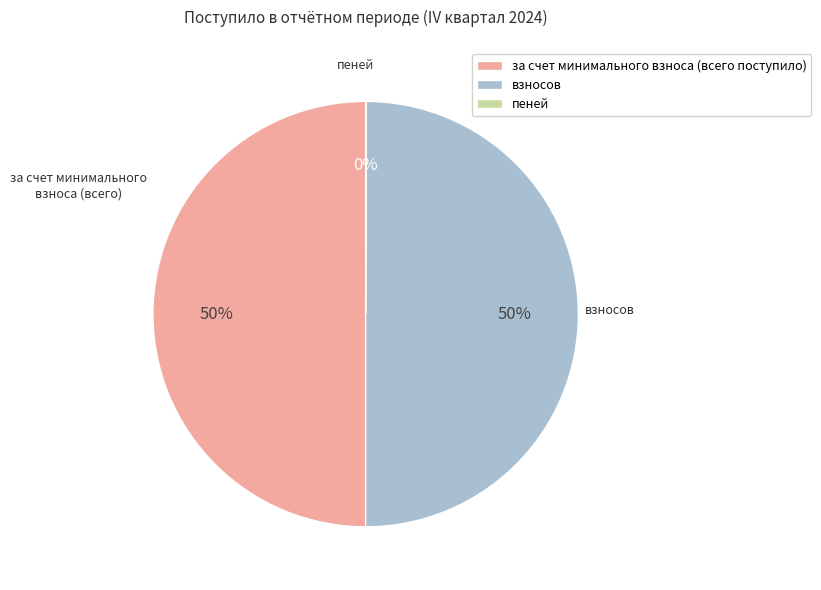

Do за счет минимального взноса (всего поступило) and взносов together represent more than half of the pie?

Yes